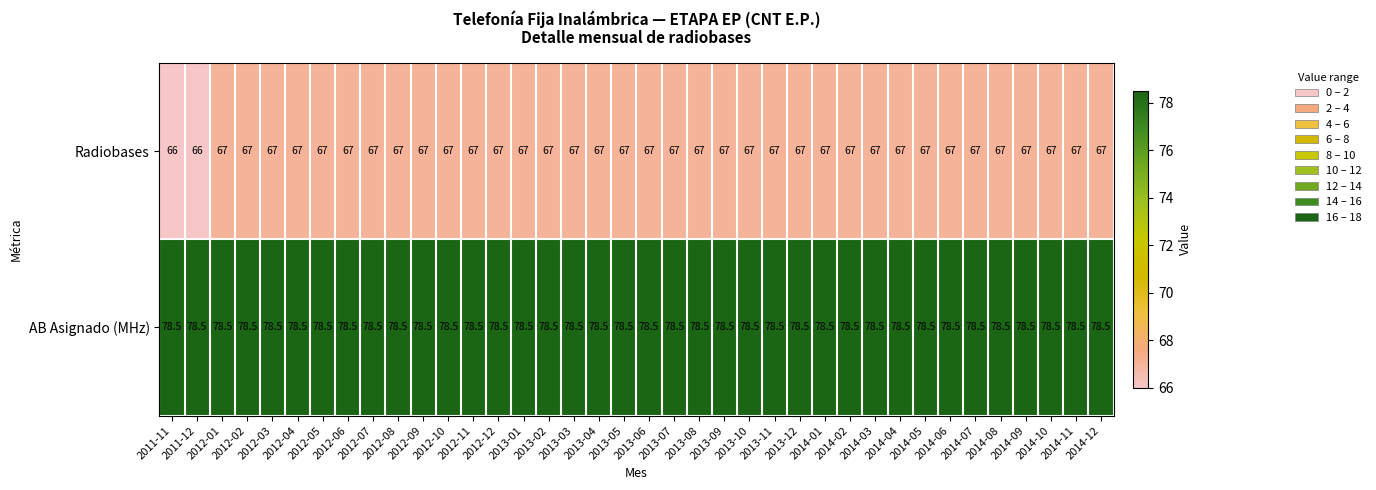

Which series has the largest range (max minus min)?

Radiobases